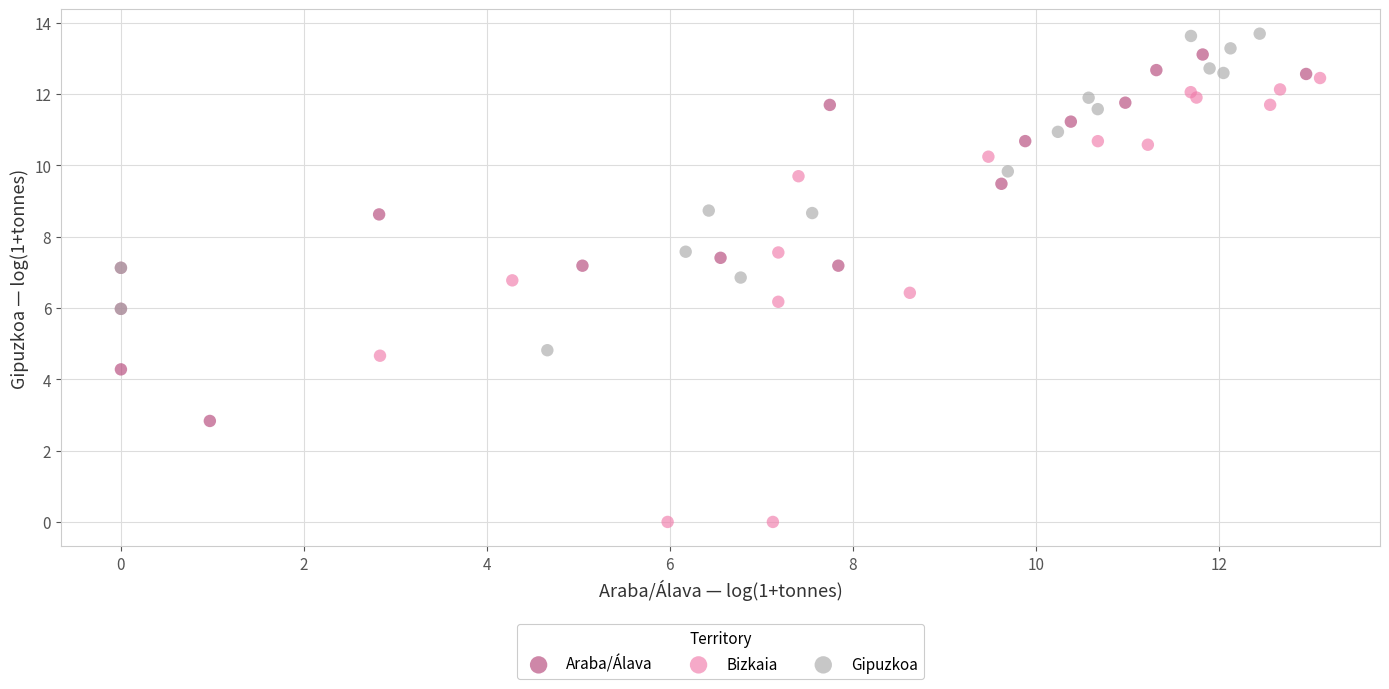

Which series reaches the minimum Y coordinate?

Bizkaia